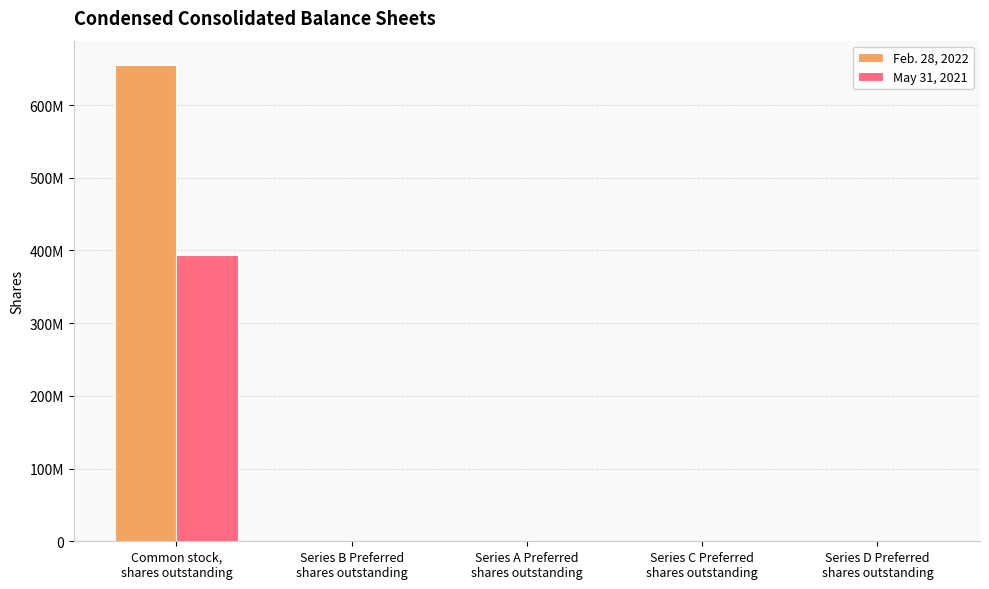

What position from the left is Series C Preferred
shares outstanding?

4